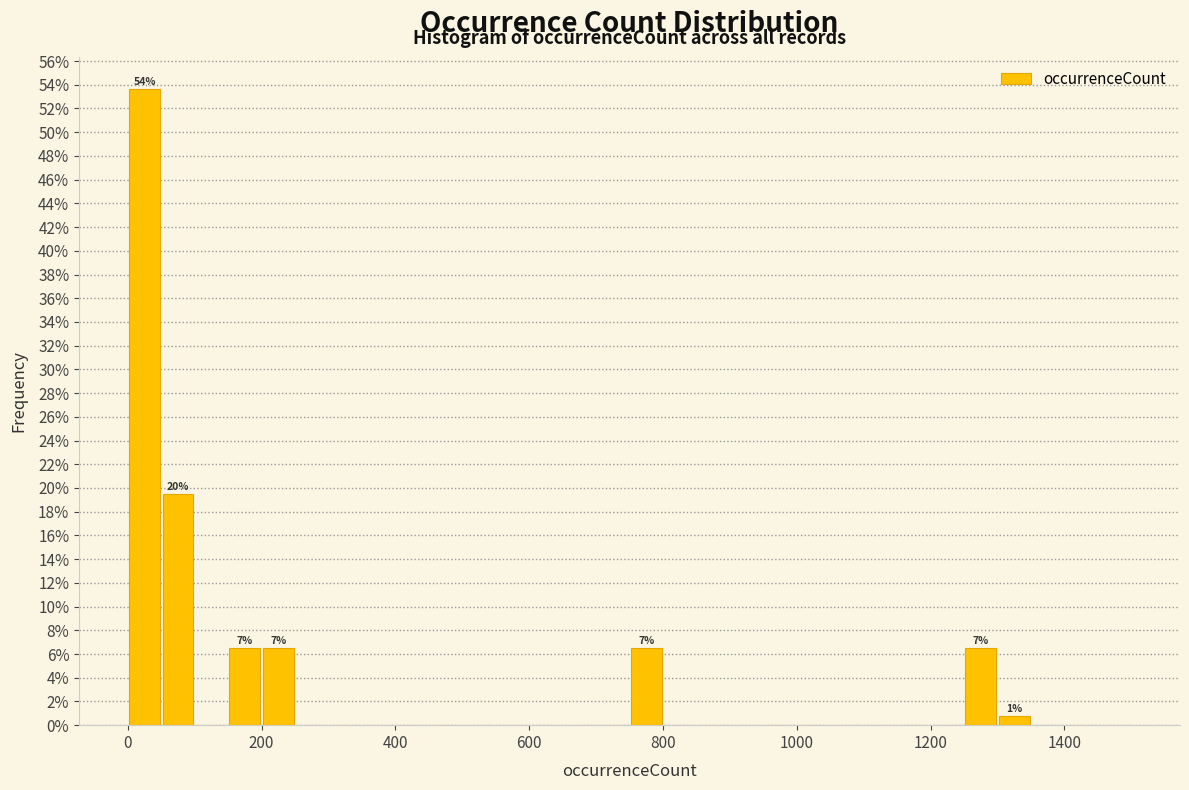

Around what value on the x-axis is the tallest bar? Give the approximate position of its centre, as read against the axis.

20